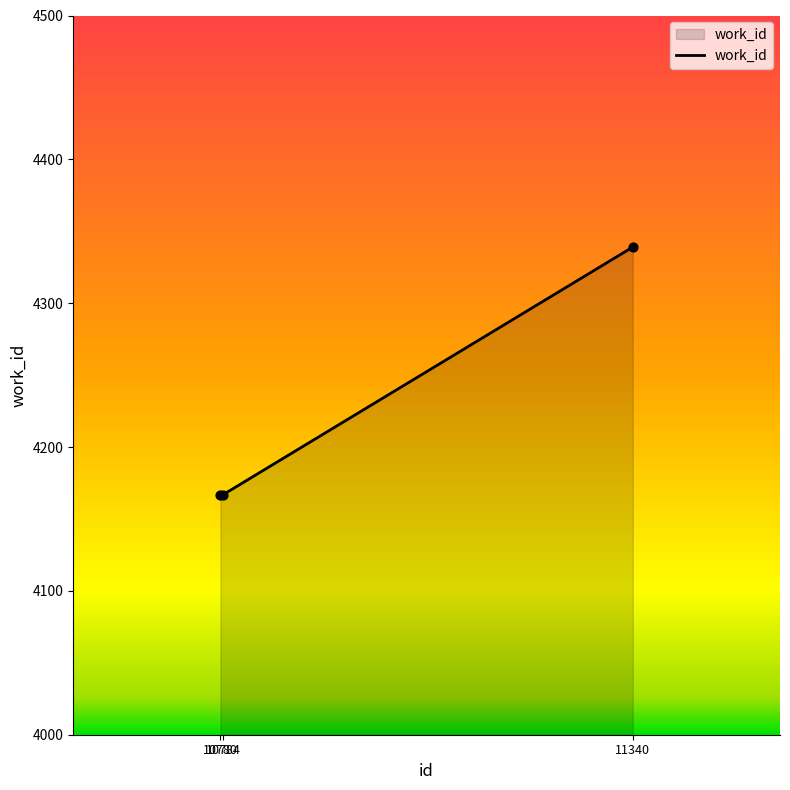

Between 10784 and 11340, which is larger?

11340